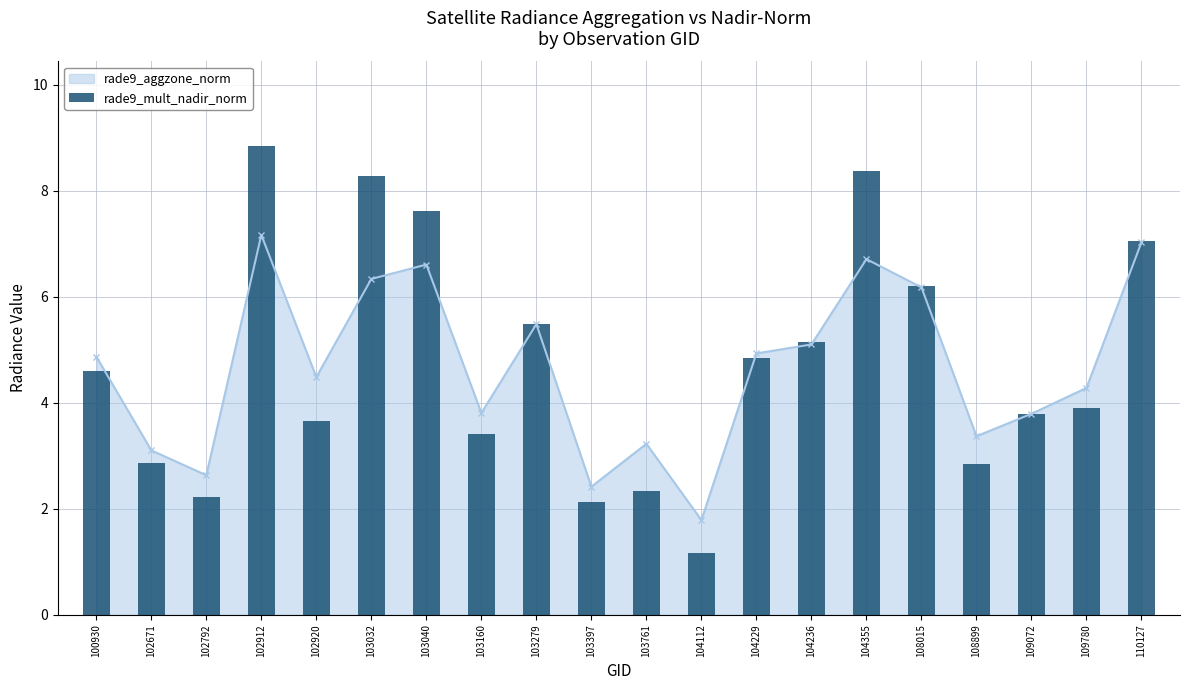

What is the value of the 6th bar from the left?

8.3